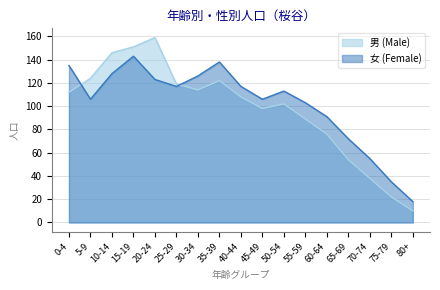

How many intersections are there between 男 (Male) and 女 (Female)?

2